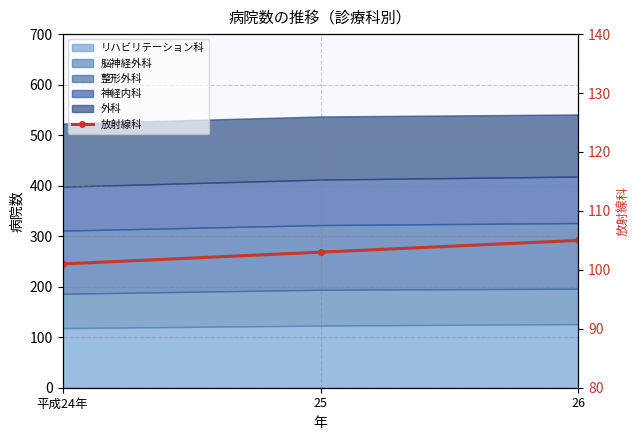

What is the maximum value shown in the chart?

105